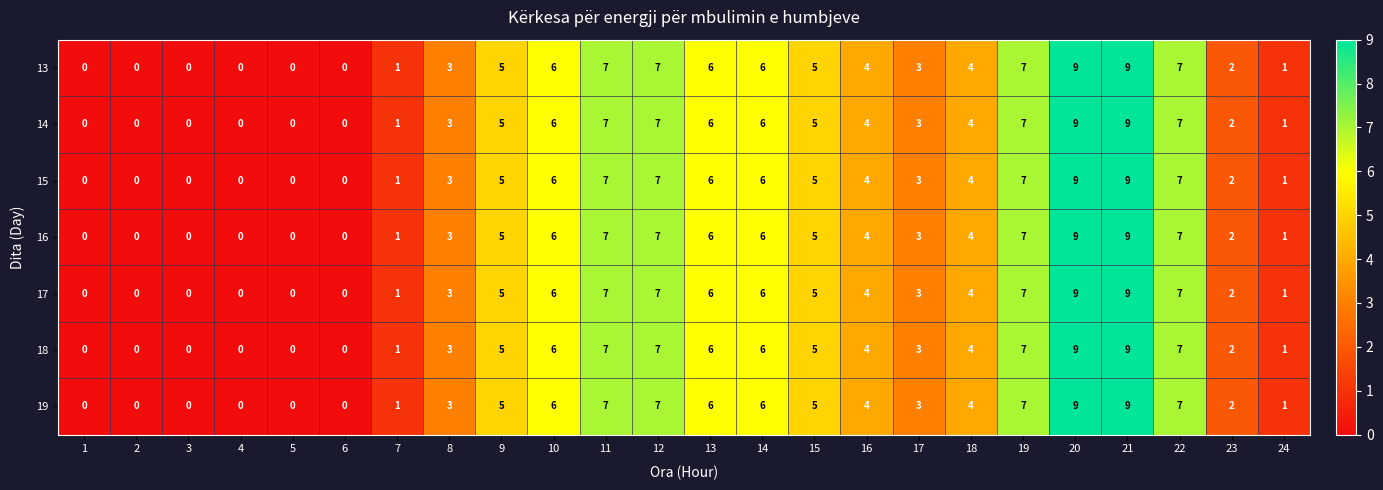

Read the 14 value at 13.

6